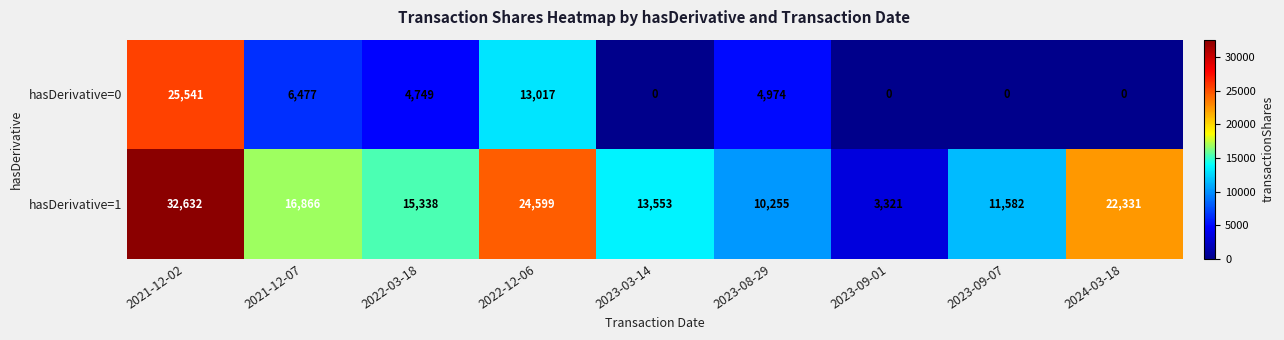

How many distinct data groups are displayed?

2